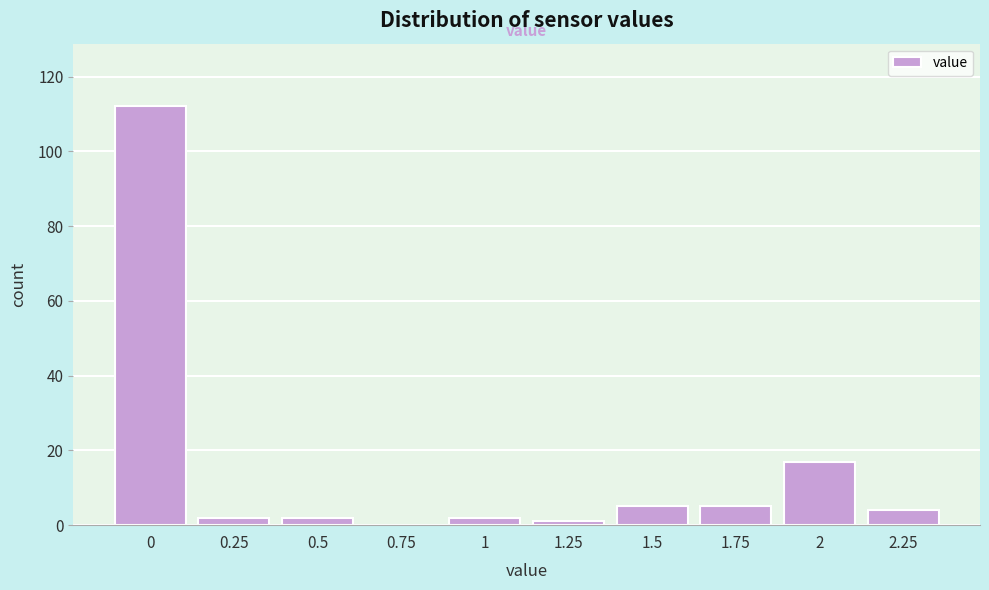

Reading right to left, extract all data points from this chart.

2.25=4	2=17	1.75=5	1.5=5	1.25=1	1=2	0.75=0	0.5=2	0.25=2	0=112